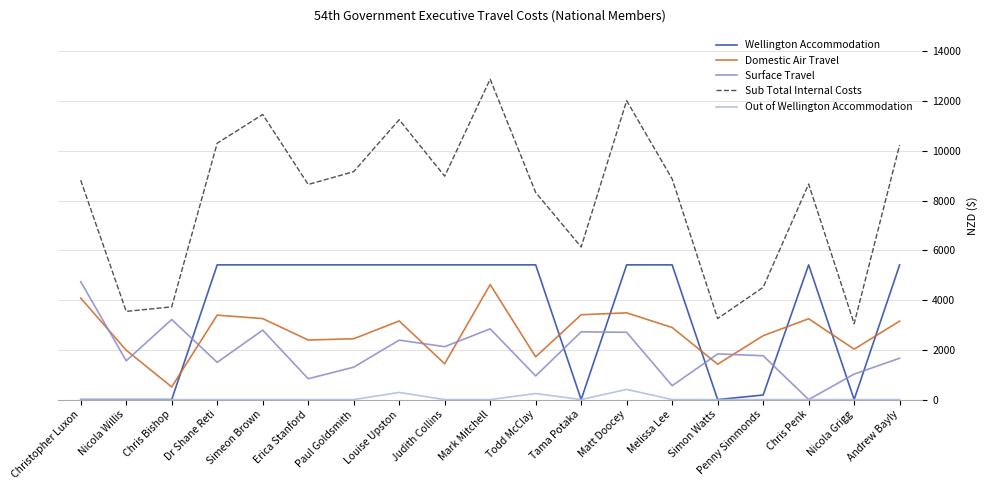

True or false: Domestic Air Travel has a value of 2165.6 at Judith Collins.

False